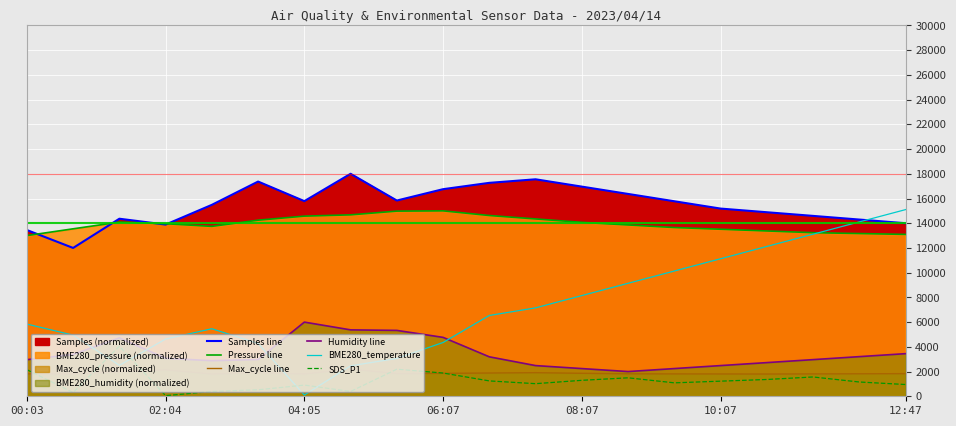

What is the total value across all series at 17?

47277.4